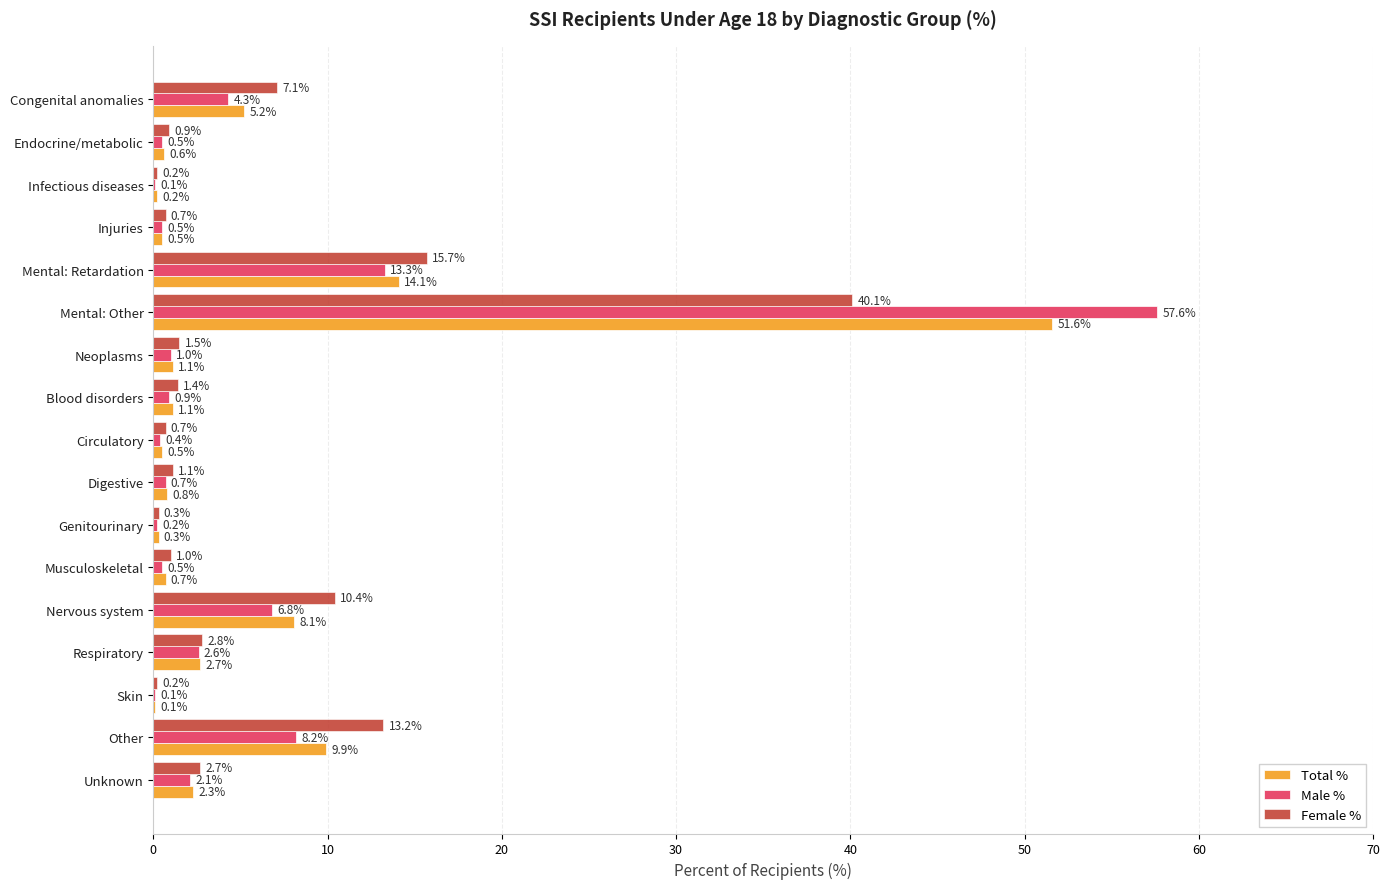

At which category is the sum across all series the highest?

Mental: Other